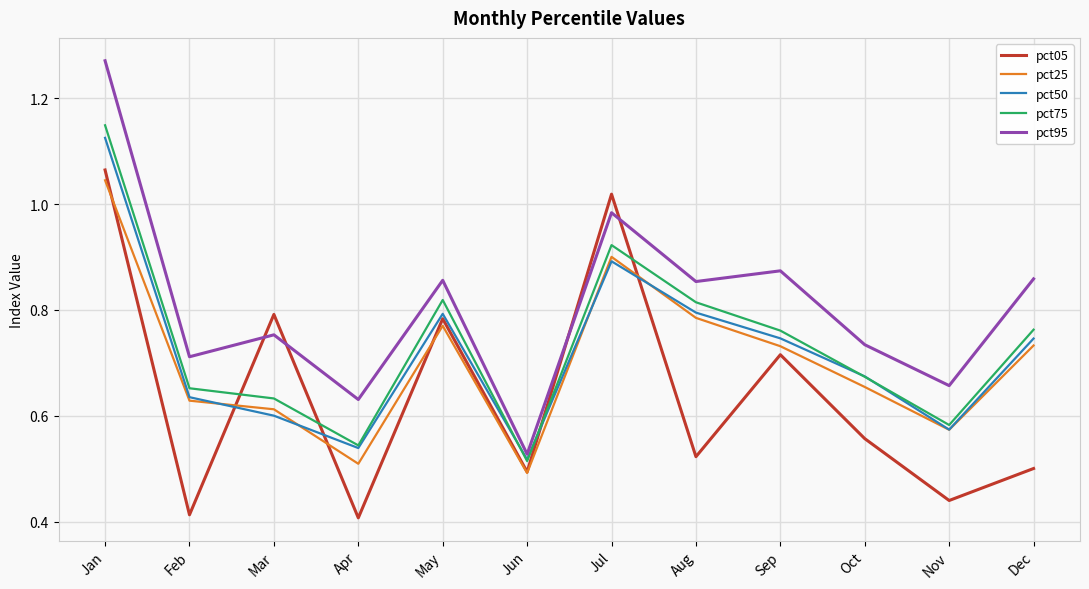

How many lines are shown in the chart?

5